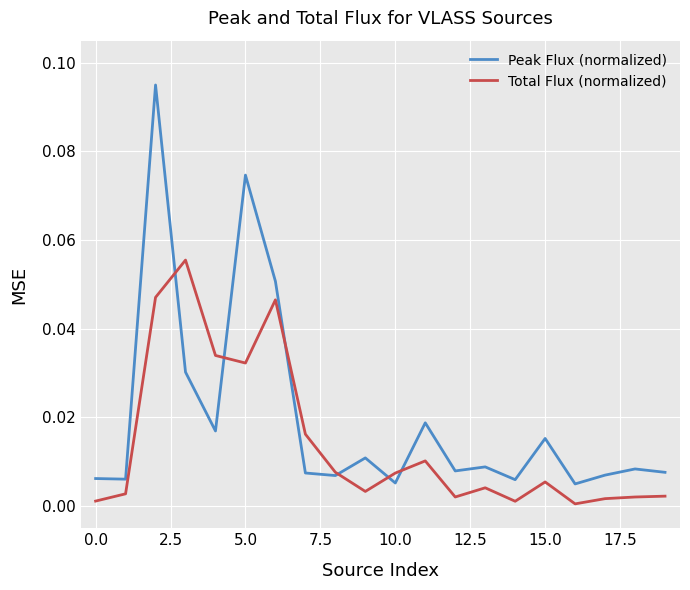

List the series in order of their peak value, highest first.

Peak Flux (normalized), Total Flux (normalized)